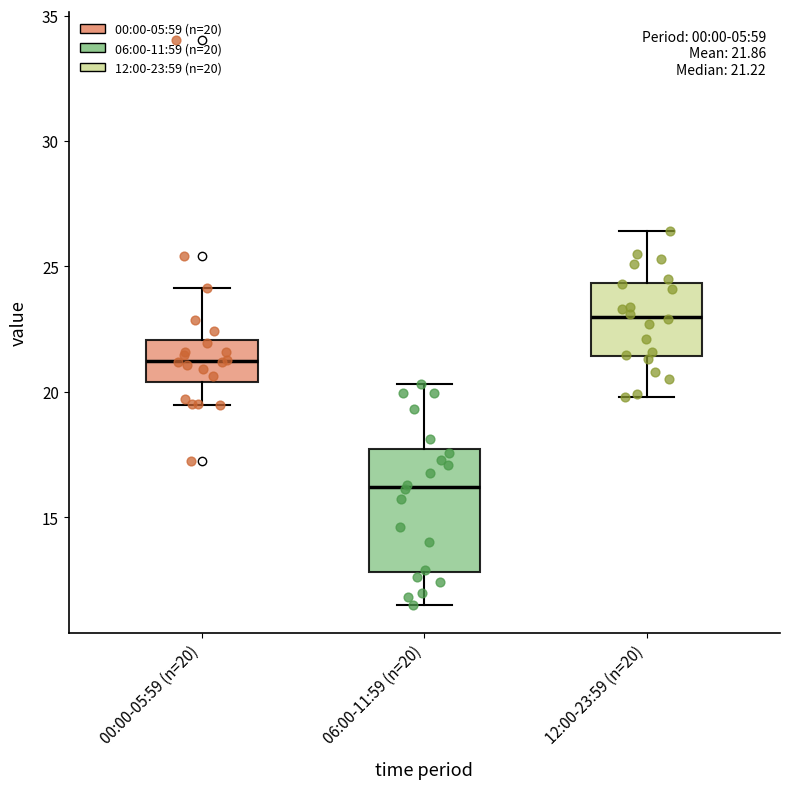

Which box is the tallest, from its lower edge to its upper edge?

06:00-11:59 (n=20)